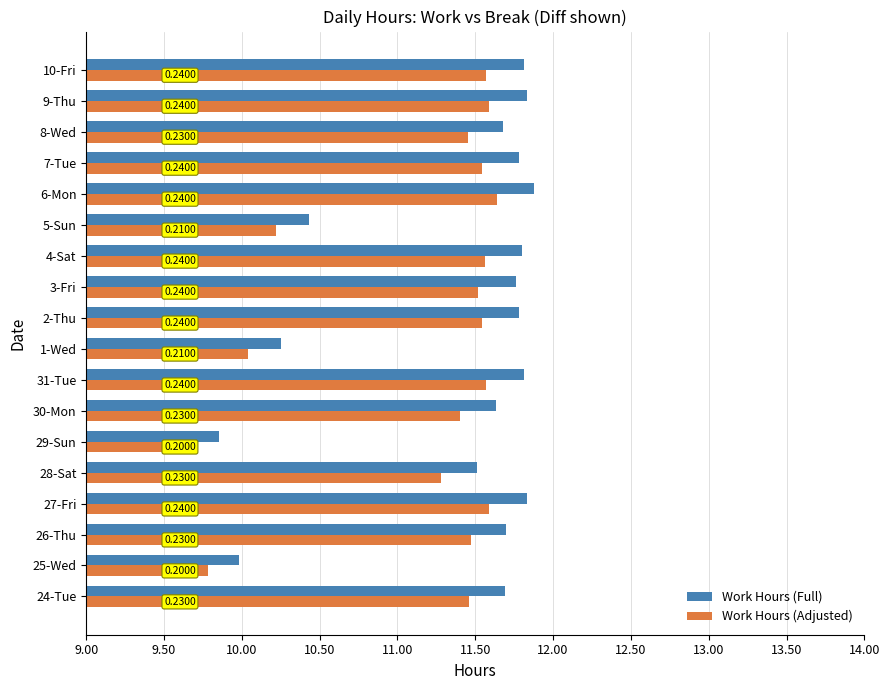

What are all the series names shown in the legend?

Work Hours (Full), Work Hours (Adjusted)